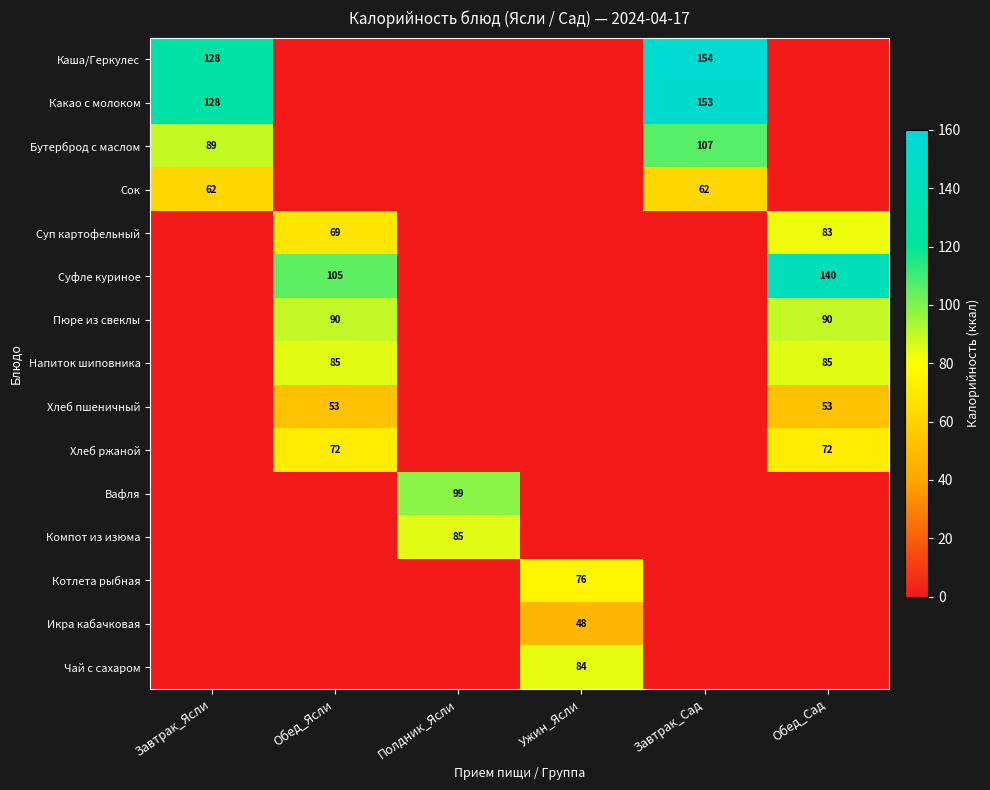

The value of Вафля at Полдник_Ясли is 99. True or false?

True